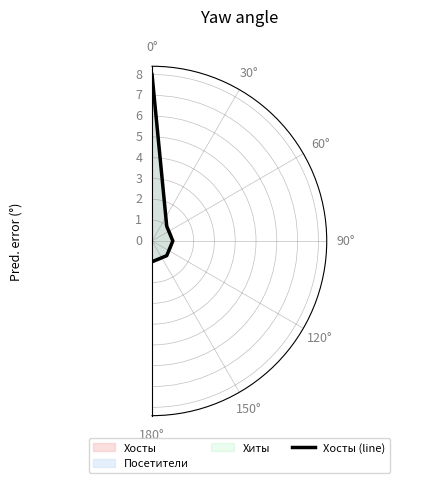

True or false: the data has more than 2 interior local peaks.

False